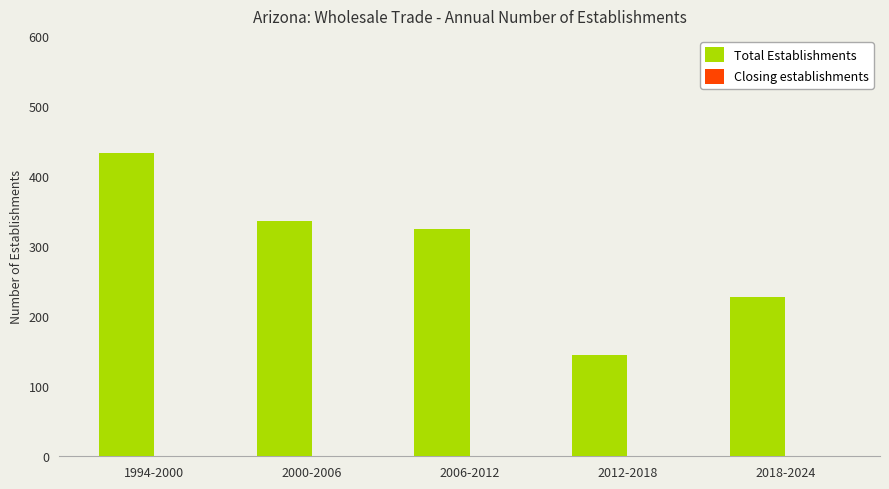

Rank the categories by value from highest to lowest.

1994-2000, 2000-2006, 2006-2012, 2018-2024, 2012-2018